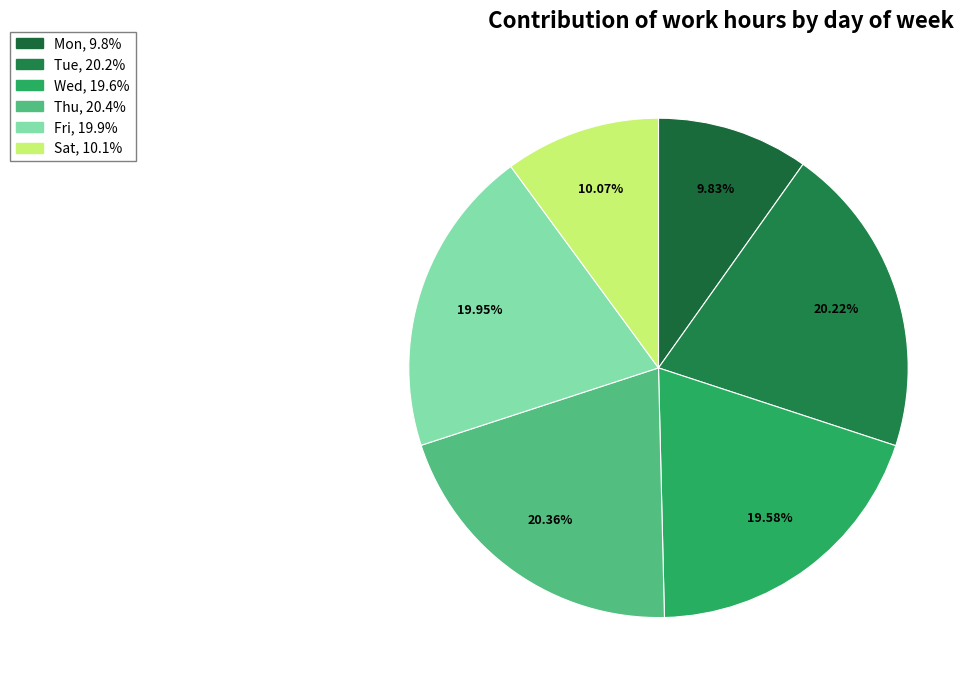

To the nearest percent, what is the average slice percentage?

17%